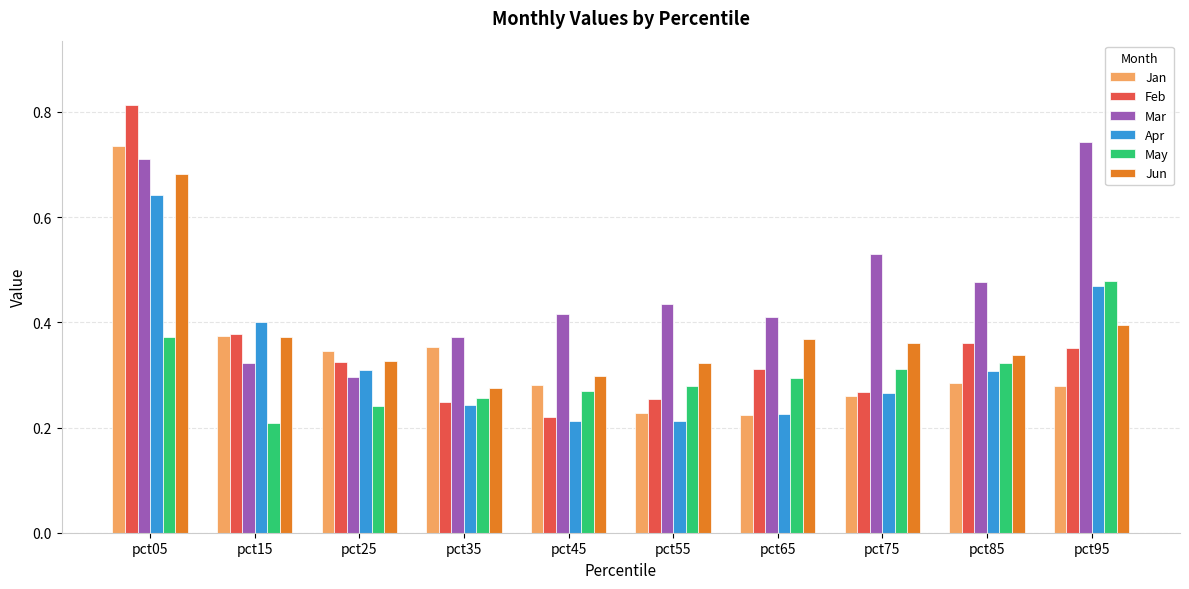

Count the May values in the range 0 to 1.

10